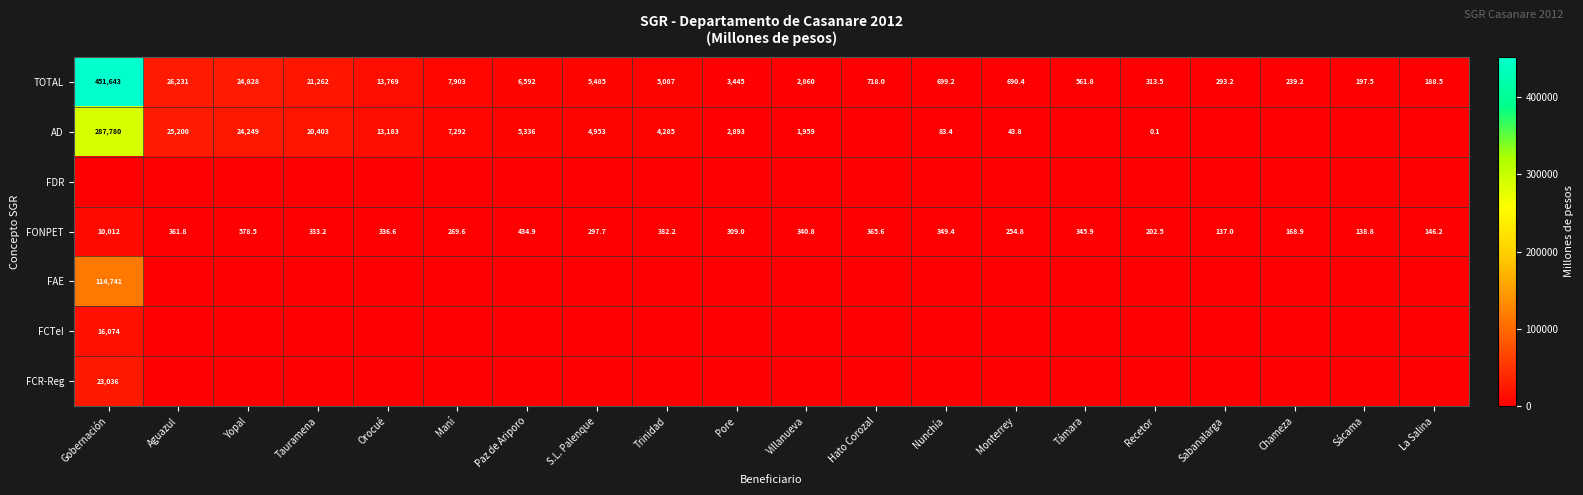

At which label does TOTAL first exceed 3445?

Gobernación